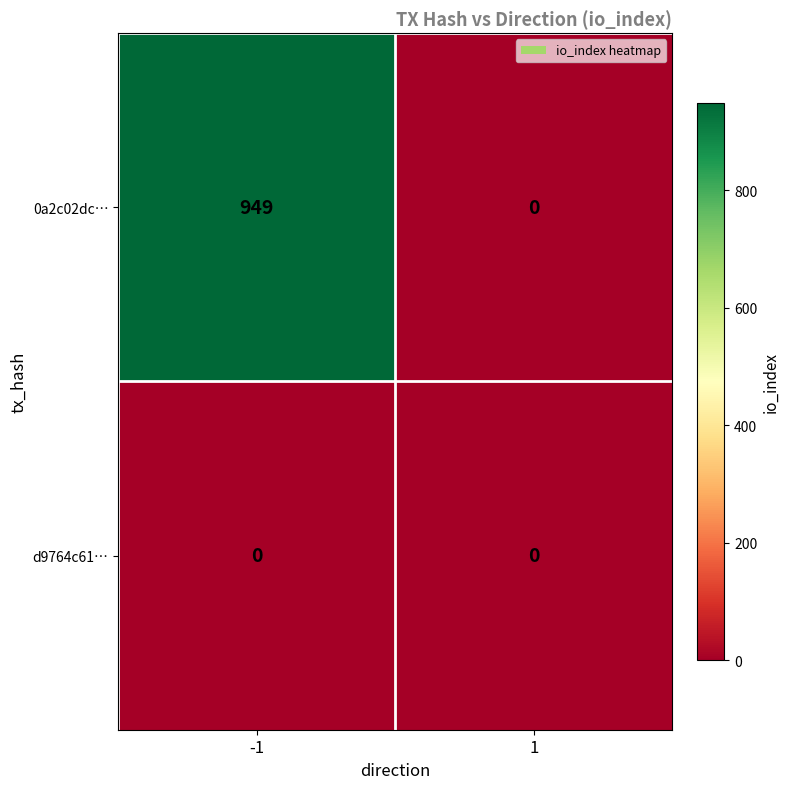

Rank the series by their average value, from highest to lowest.

0a2c02dc…, d9764c61…